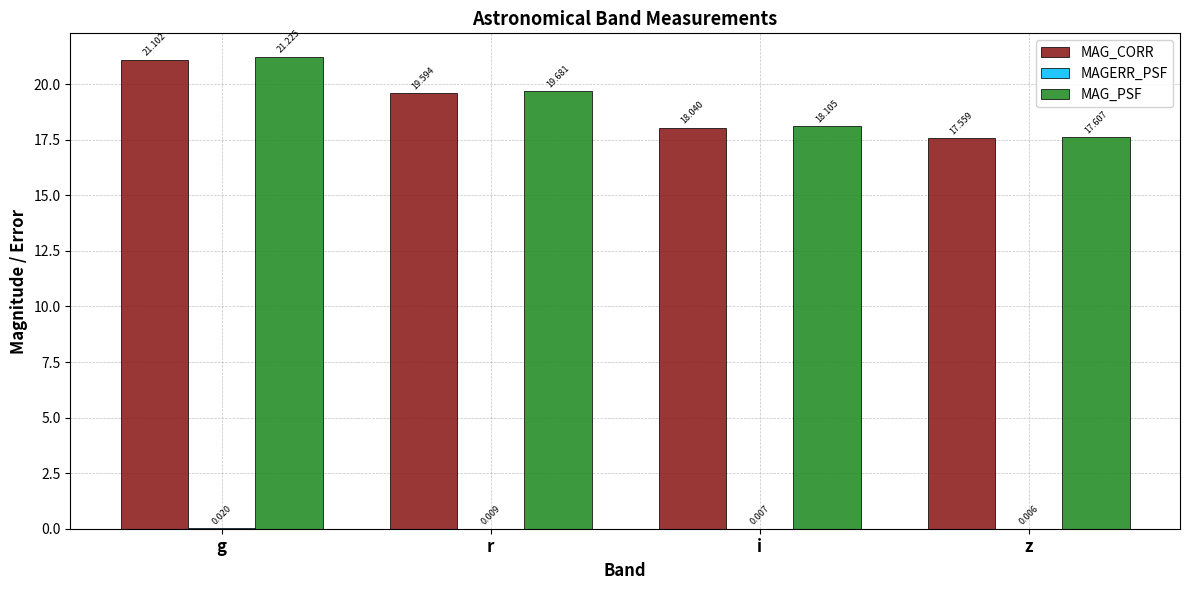

At which category does the chart reach its peak across all series?

g